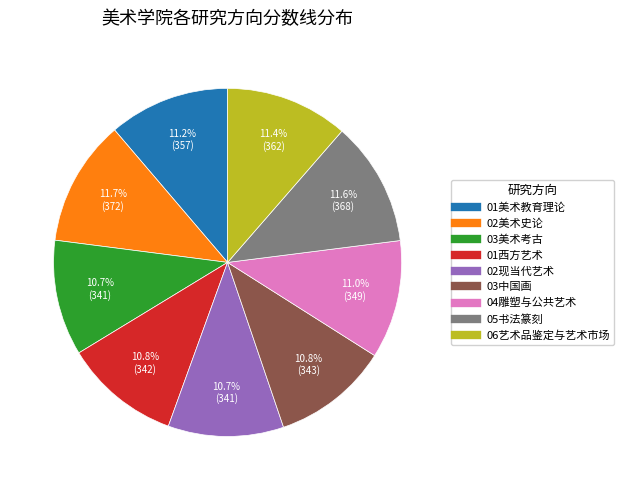

How much of the chart is everything except 01西方艺术?

89.2%